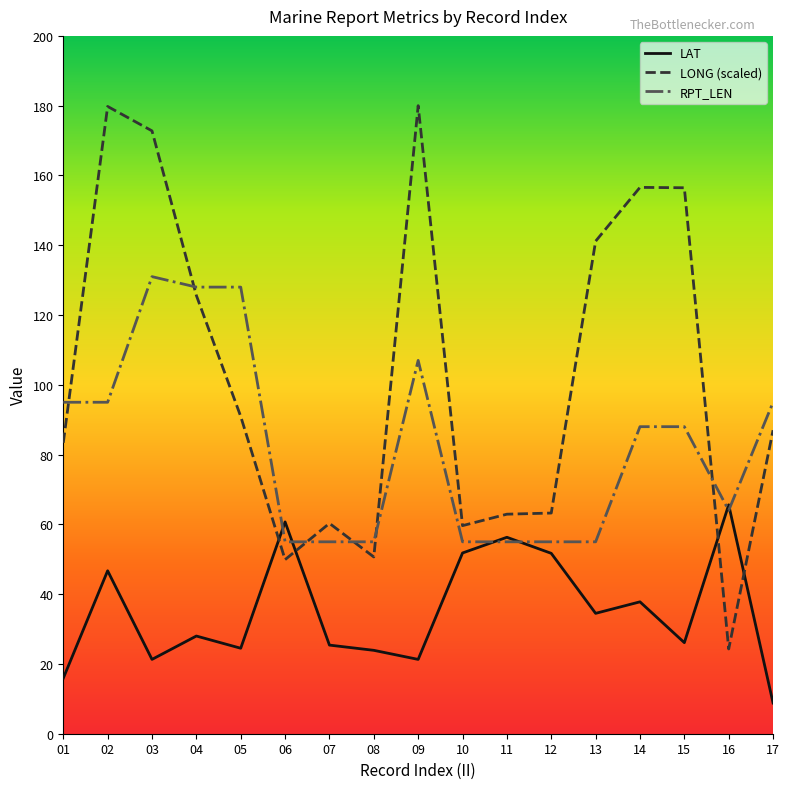

Which series has the largest range (max minus min)?

LONG (scaled)